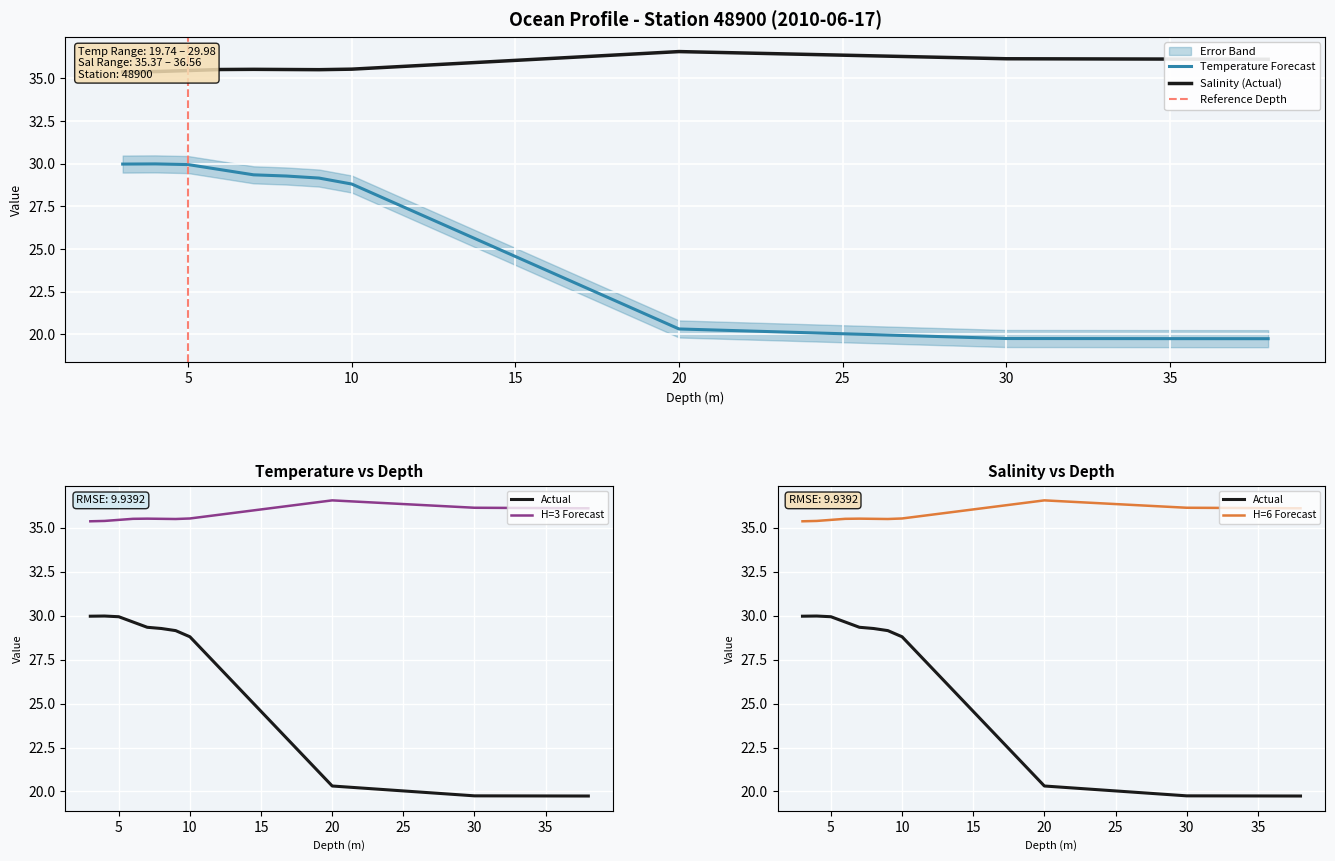

Which series has the widest spread of values?

Temperature